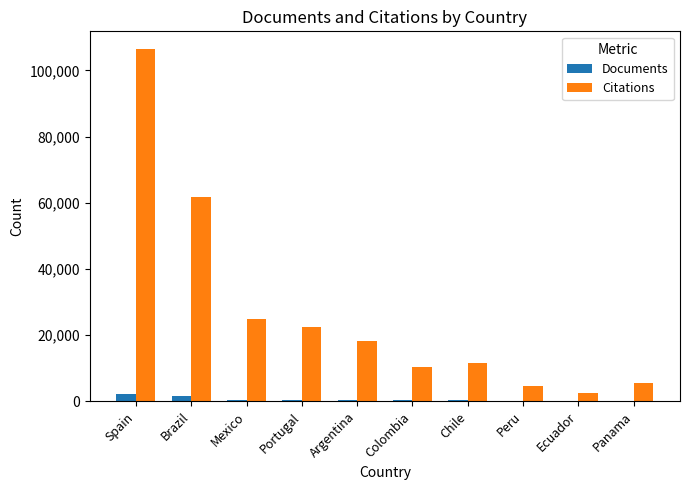

The value of Citations at Brazil is 94314. True or false?

False